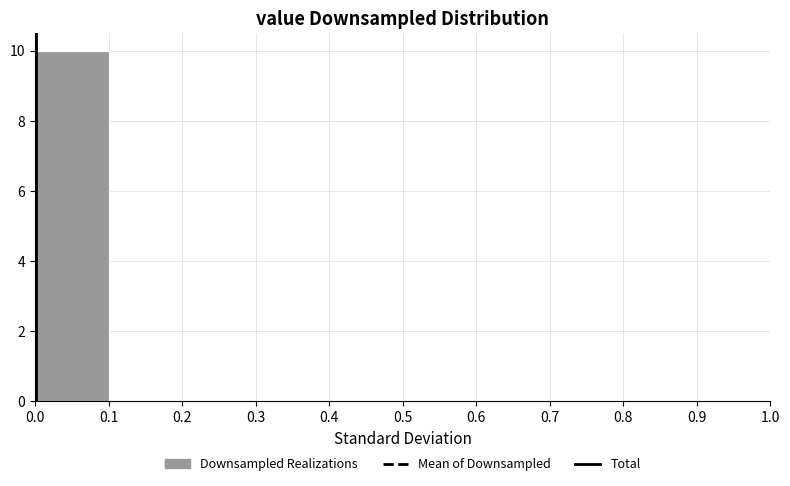

Reading left to right, list every bar in this chart as the range it spans on the x-axis followed by its height. The values are not printed on the chart, so give them approximately, as read against the axis.

0.0 to 0.1: 10
0.1 to 0.2: 0
0.2 to 0.3: 0
0.3 to 0.4: 0
0.4 to 0.5: 0
0.5 to 0.6: 0
0.6 to 0.7: 0
0.7 to 0.8: 0
0.8 to 0.9: 0
0.9 to 1.0: 0